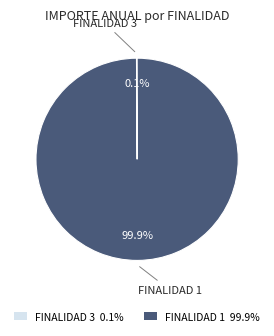

Which slice is the largest?

FINALIDAD 1 99.9%